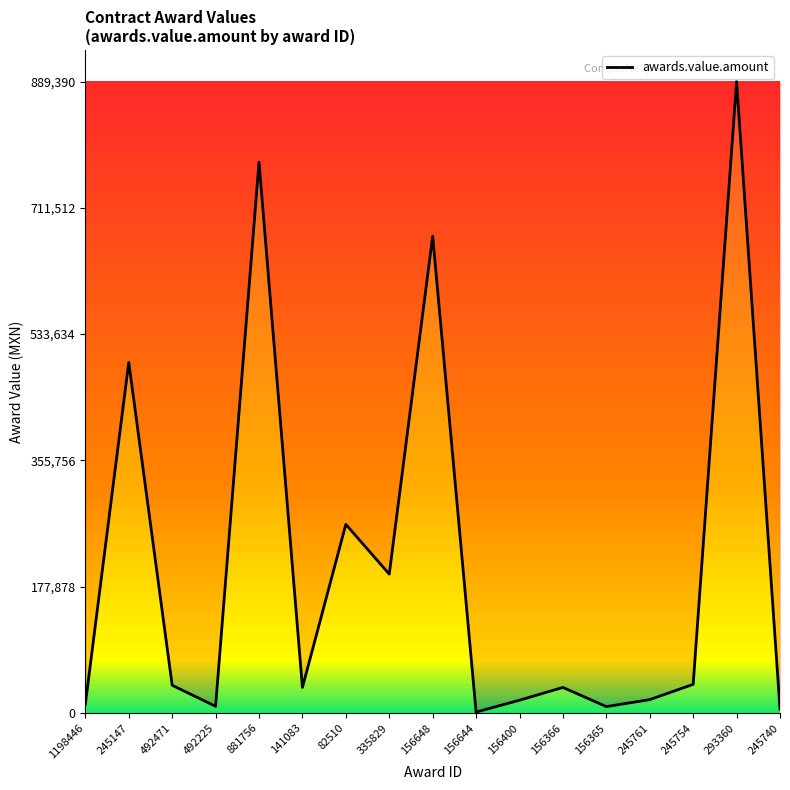

Is it true that the value at 335829 is 263639.6?

False